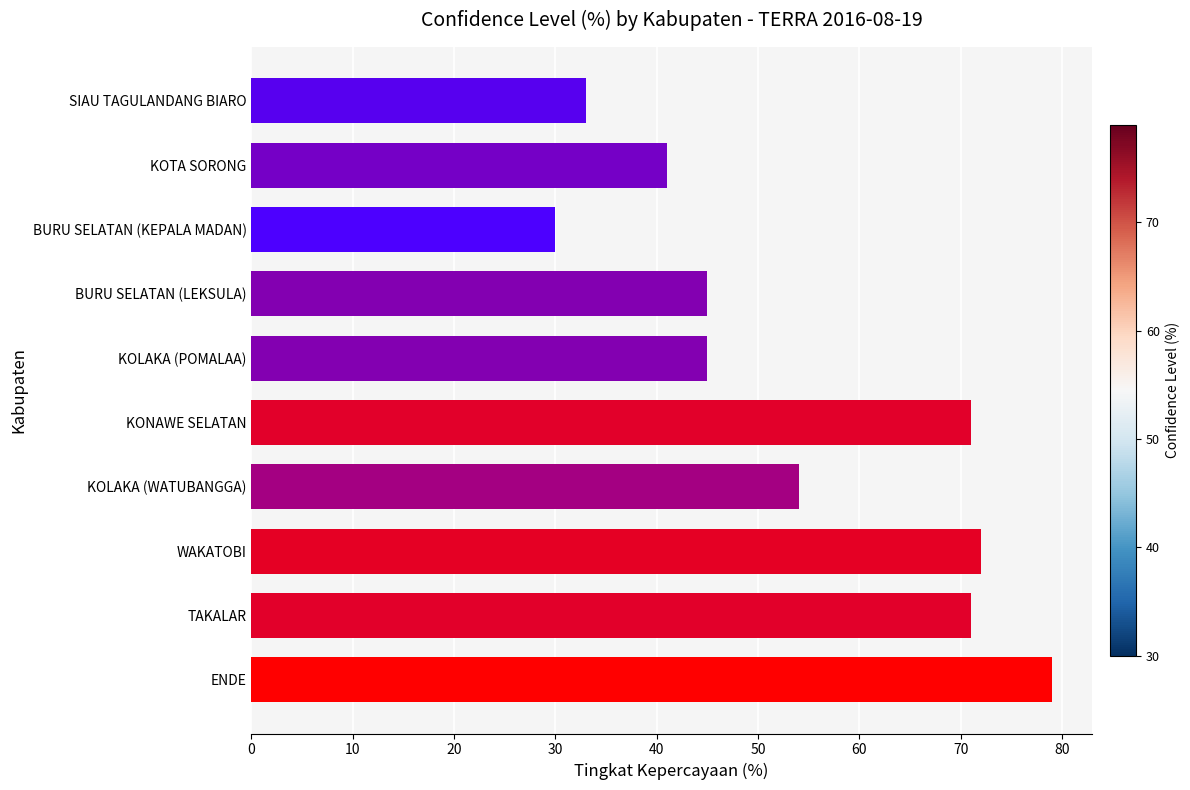

What is the difference between the maximum and second lowest values?

46